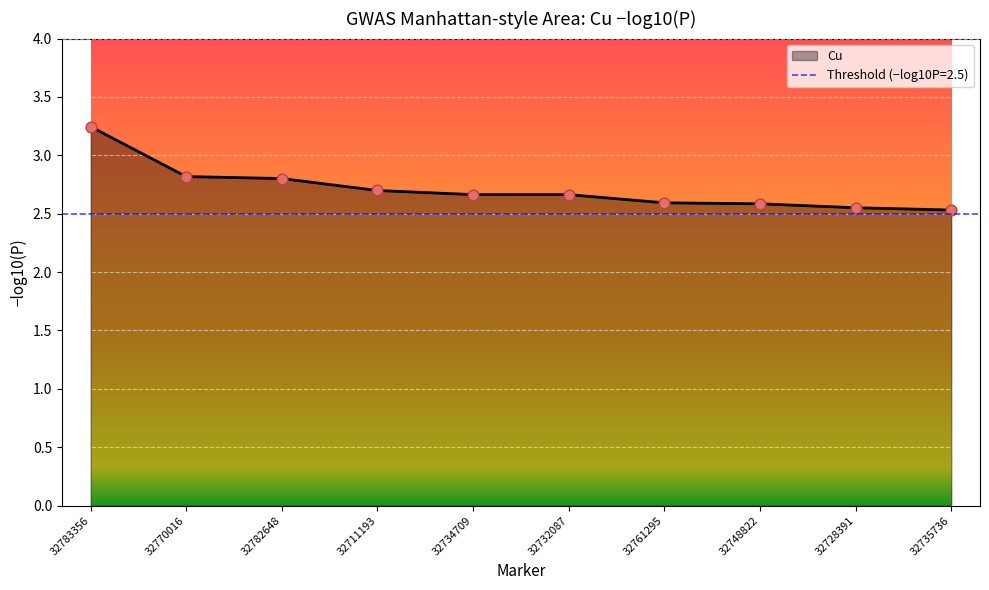

What is the change in value from 32734709 to 32761295?

-0.1